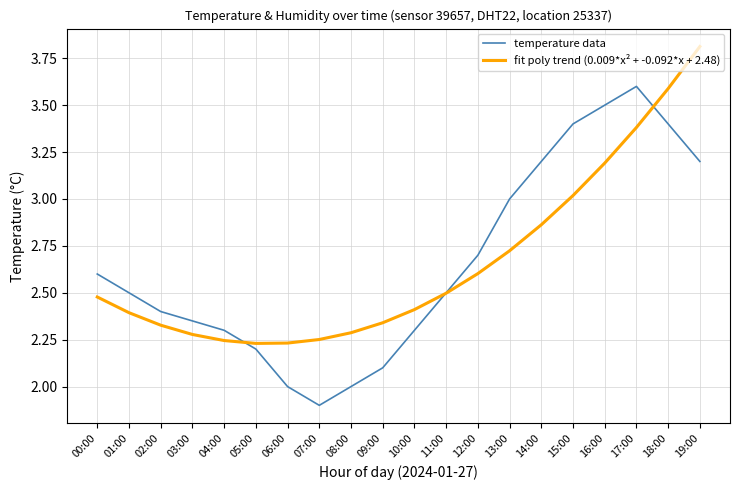

What is the total value across all series at 12:00?

5.3